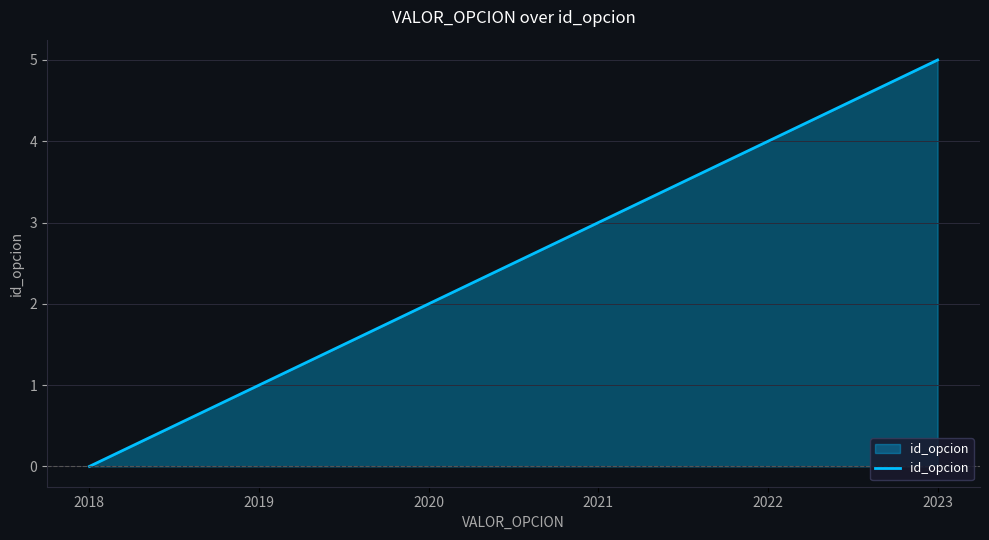

Which label corresponds to the largest value in the chart?

2023